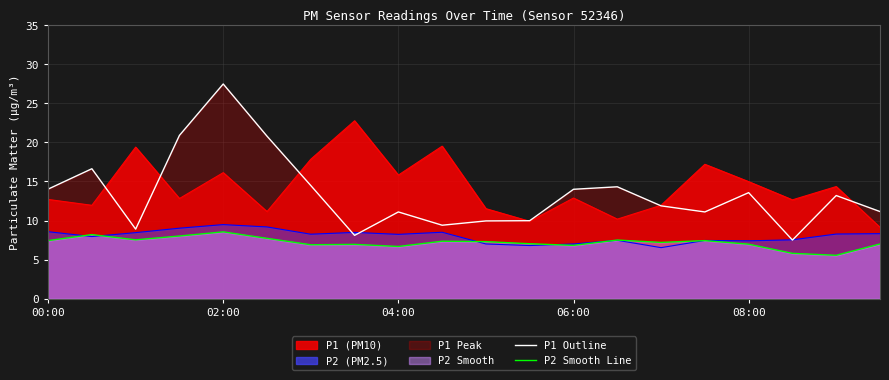

List the series in order of their overall mean, lowest first.

P2 Smooth Line, P1 Outline